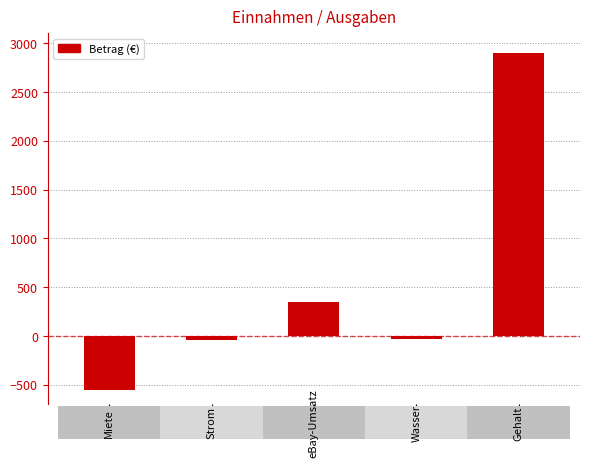

How many data points are less than -32?

2